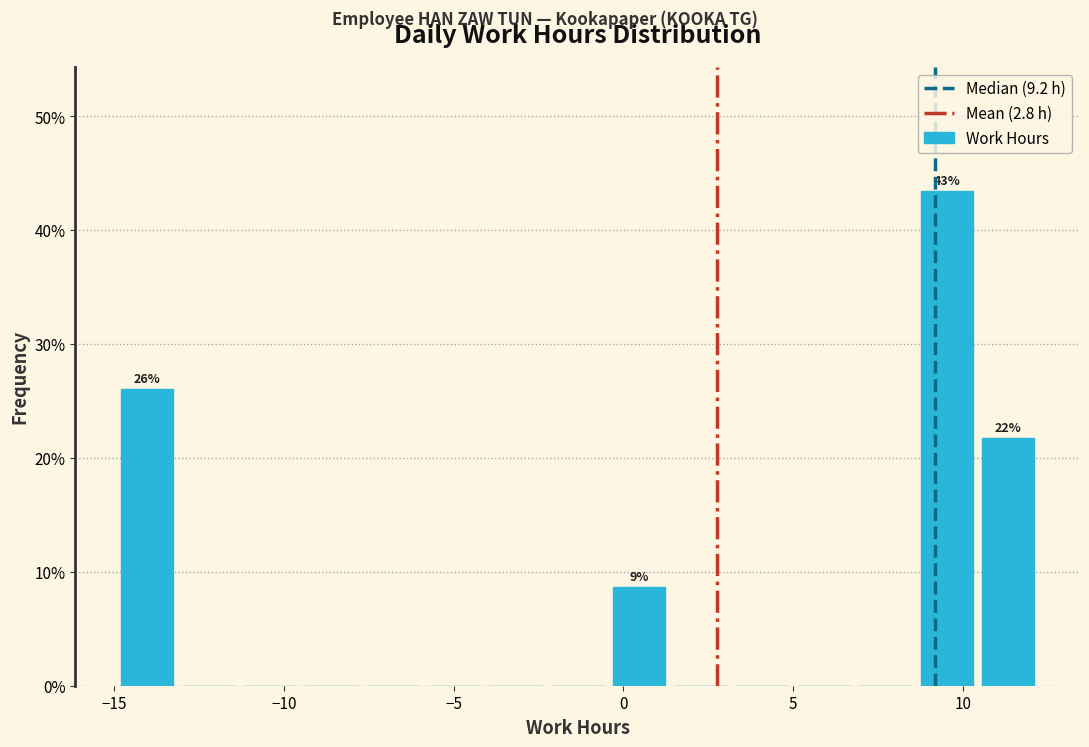

Around what value on the x-axis is the tallest bar? Give the approximate position of its centre, as read against the axis.

9.5